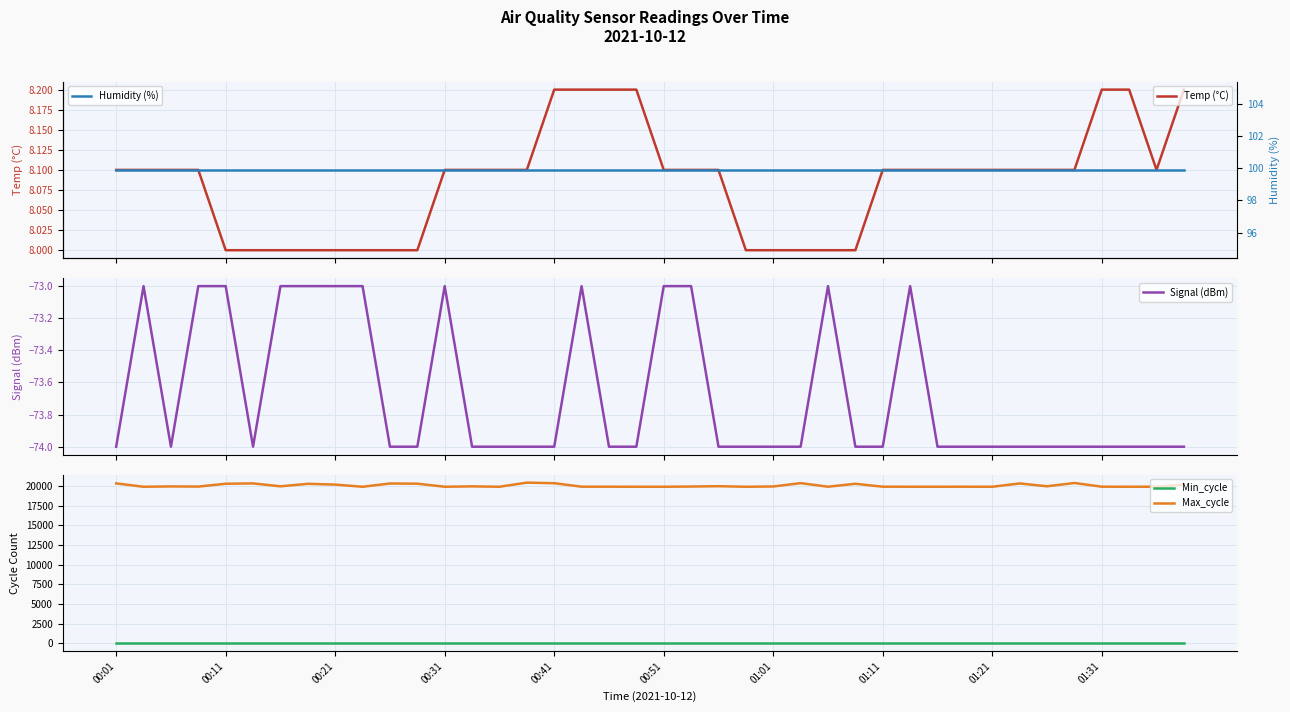

What are all the series names shown in the legend?

Temp (°C), Signal (dBm), Min_cycle, Max_cycle, Humidity (%)